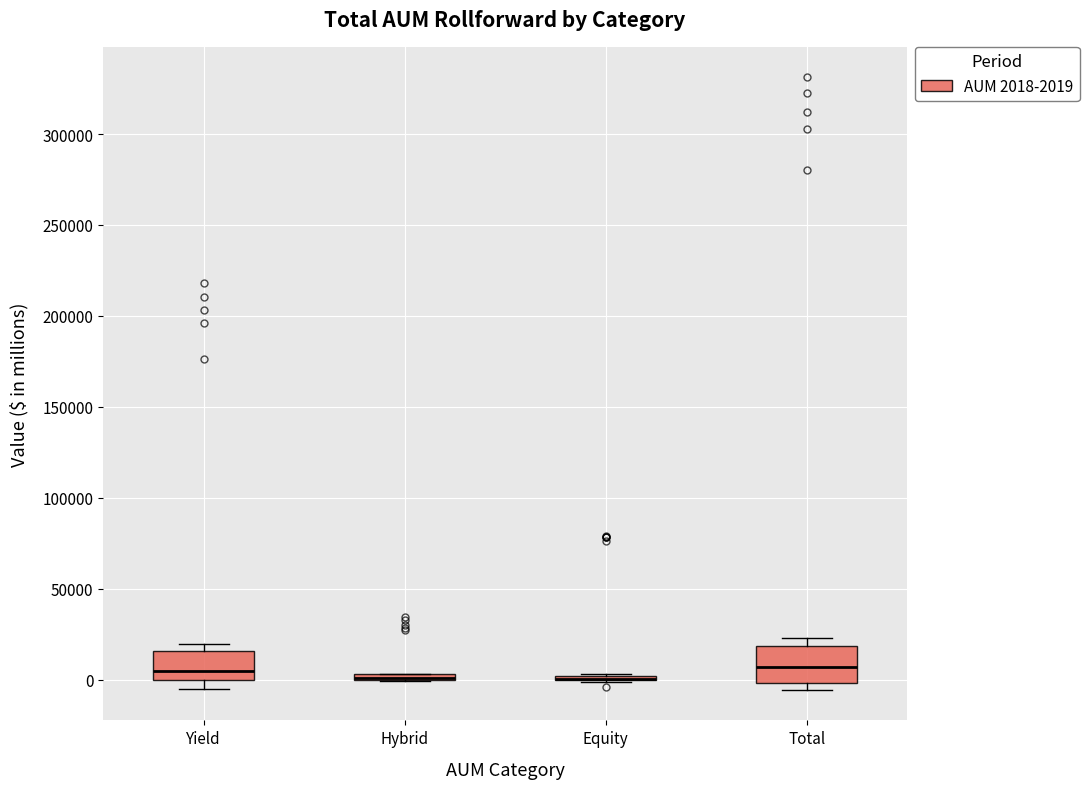

Where is the lower edge of the box for Hybrid on the y-axis? The values are not printed on the chart, so give them approximately, as read against the axis.

0